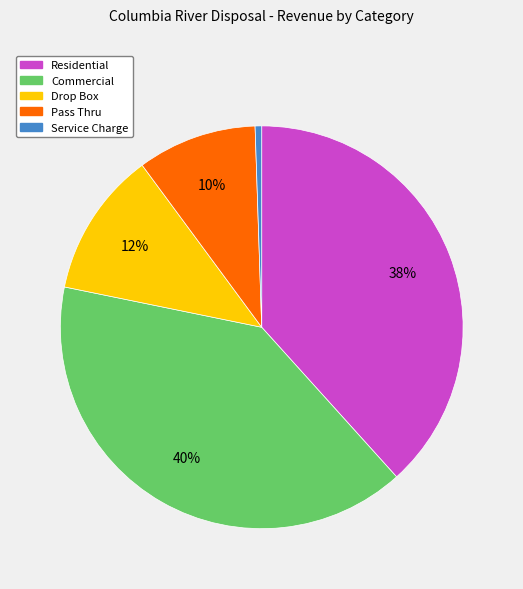

Is the sum of Pass Thru and Drop Box greater than half?

No